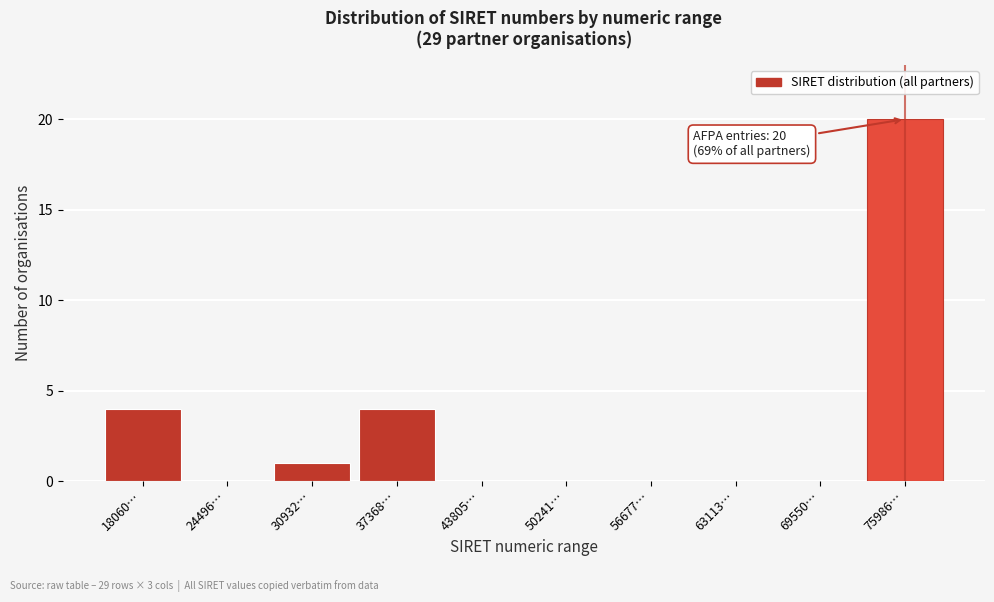

Reading left to right, what are all the values shown in this chart?

18060…=4	24496…=0	30932…=1	37368…=4	43805…=0	50241…=0	56677…=0	63113…=0	69550…=0	75986…=20